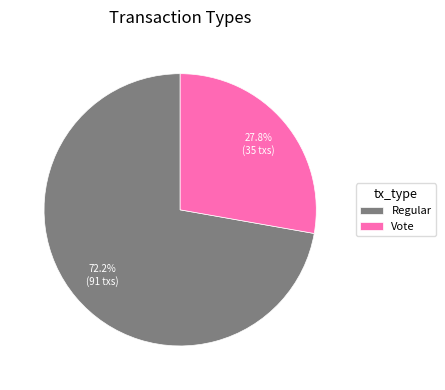

How much of the chart is everything except Vote?

72.2%